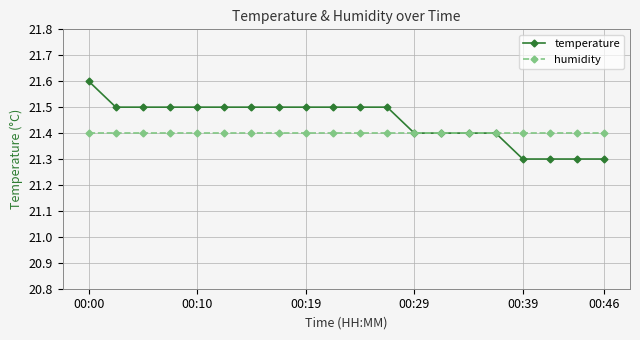

Rank the series by their average value, from lowest to highest.

humidity, temperature